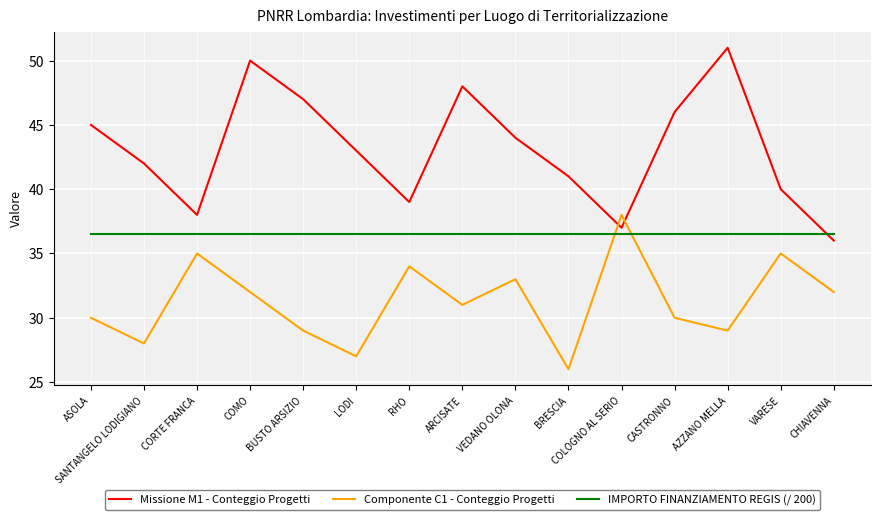

At which label does Componente C1 - Conteggio Progetti reach its peak?

COLOGNO AL SERIO